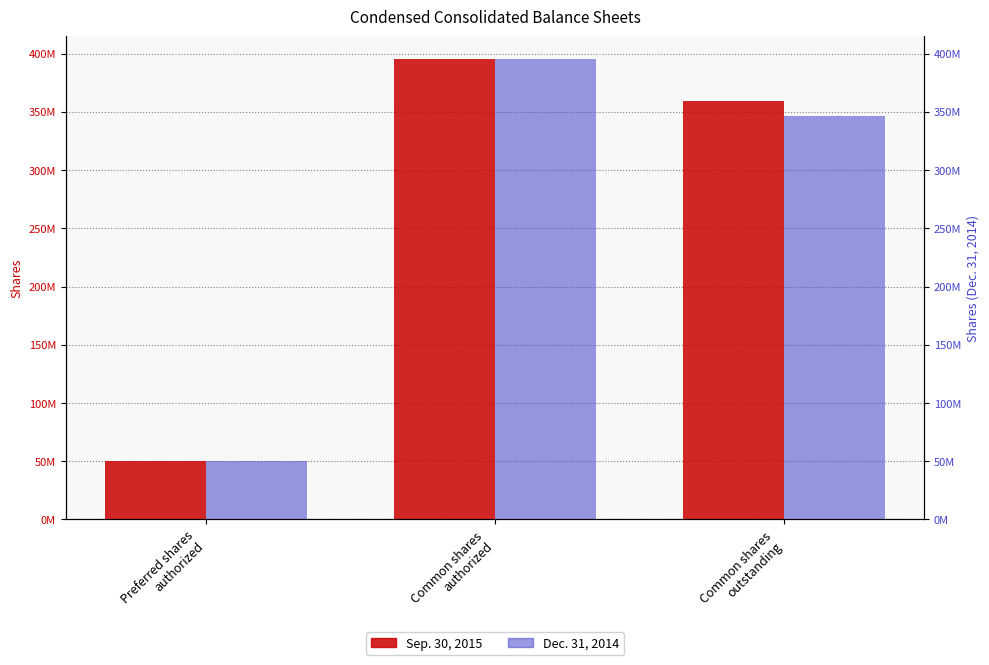

What is the value of the Dec. 31, 2014 bar at the 3rd from the left?

346034068